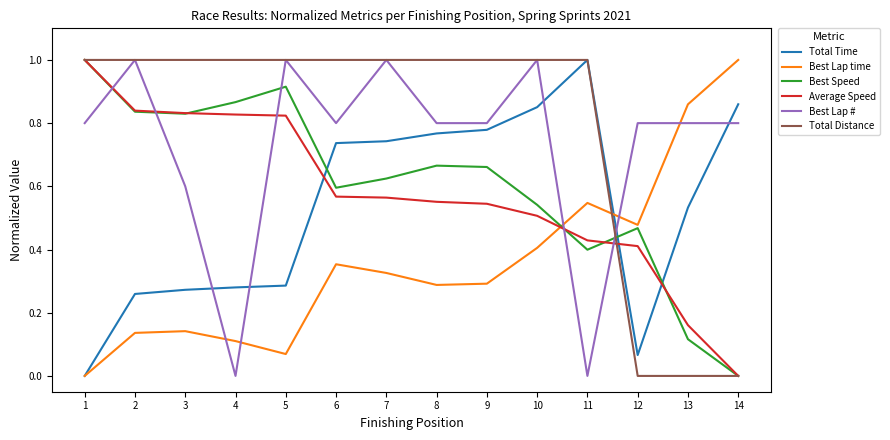

True or false: Total Distance has a value of 0.6 at 4.

False